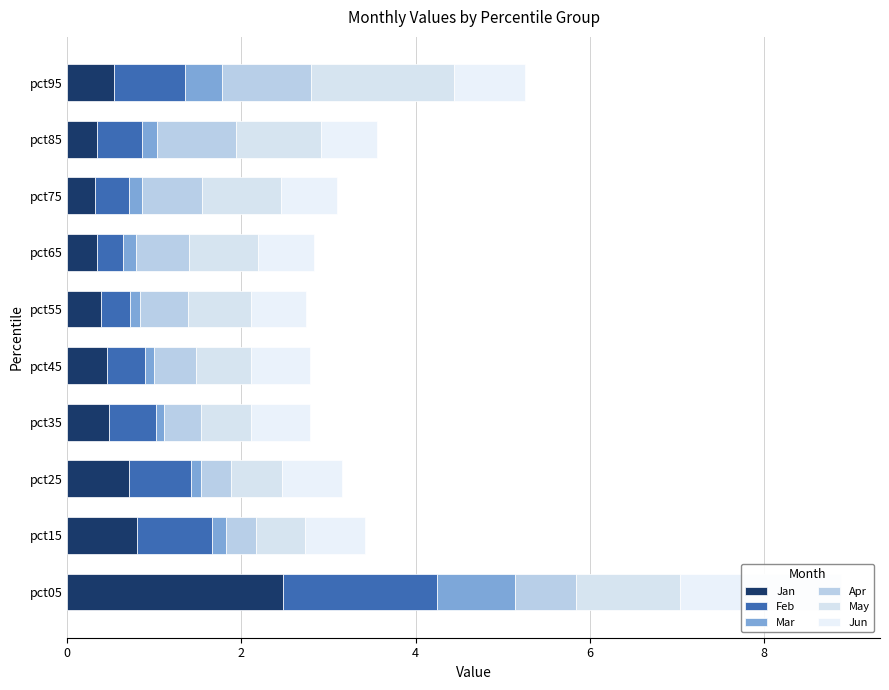

Reading right to left, what are all the values shown in this chart?

Jan: 0.5	0.3	0.3	0.3	0.4	0.5	0.5	0.7	0.8	2.5
Feb: 0.8	0.5	0.4	0.3	0.3	0.4	0.5	0.7	0.9	1.8
Mar: 0.4	0.2	0.1	0.2	0.1	0.1	0.1	0.1	0.2	0.9
Apr: 1.0	0.9	0.7	0.6	0.5	0.5	0.4	0.3	0.3	0.7
May: 1.6	1.0	0.9	0.8	0.7	0.6	0.6	0.6	0.6	1.2
Jun: 0.8	0.6	0.7	0.6	0.6	0.7	0.7	0.7	0.7	1.9